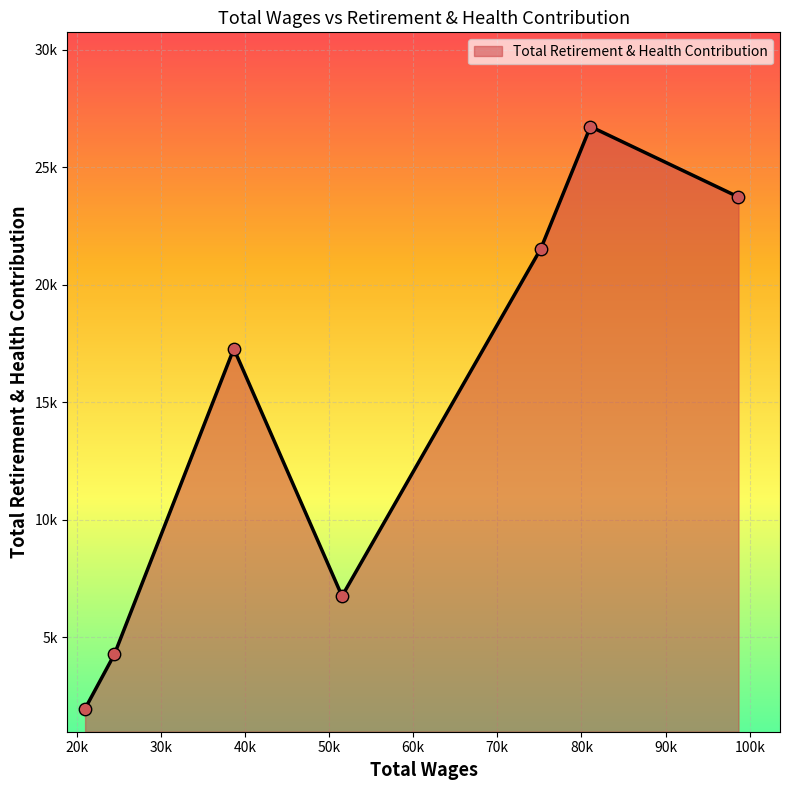

Is this an area chart (filled region under the line)?

Yes